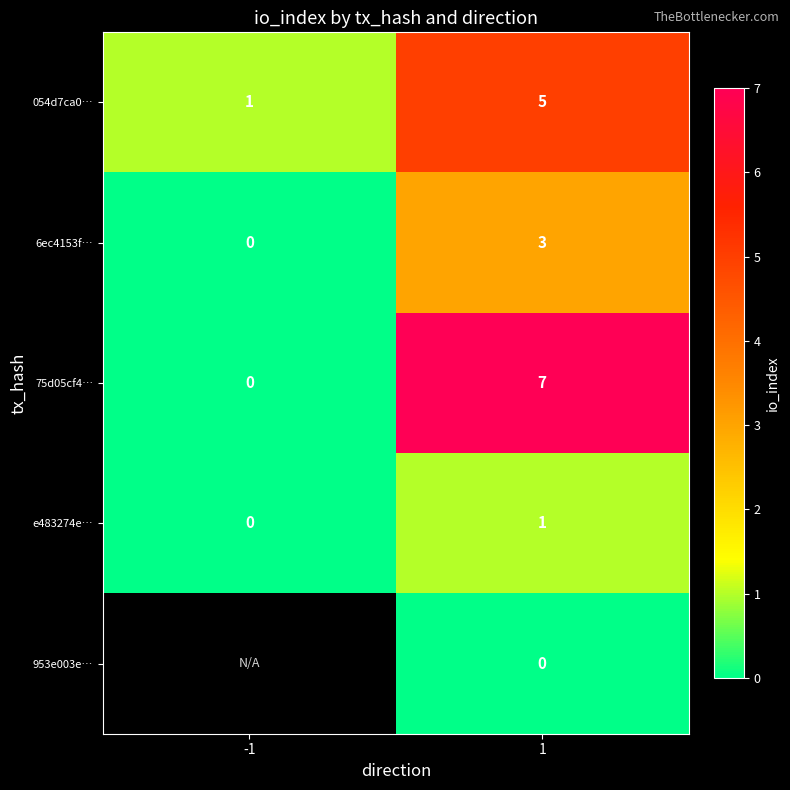

List the labels in order of 054d7ca0… value, largest first.

1, -1